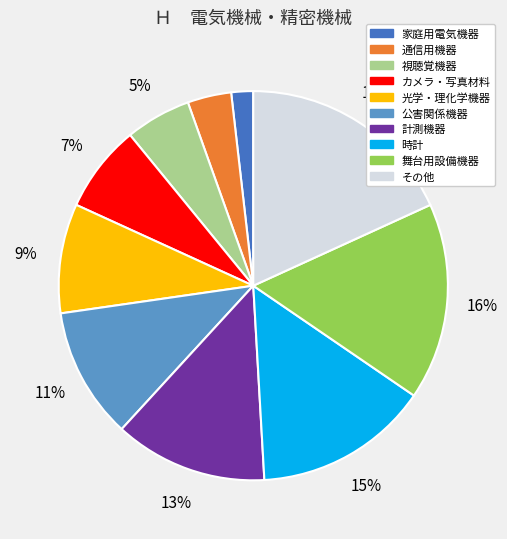

True or false: 光学・理化学機器 accounts for 1% of the total.

False